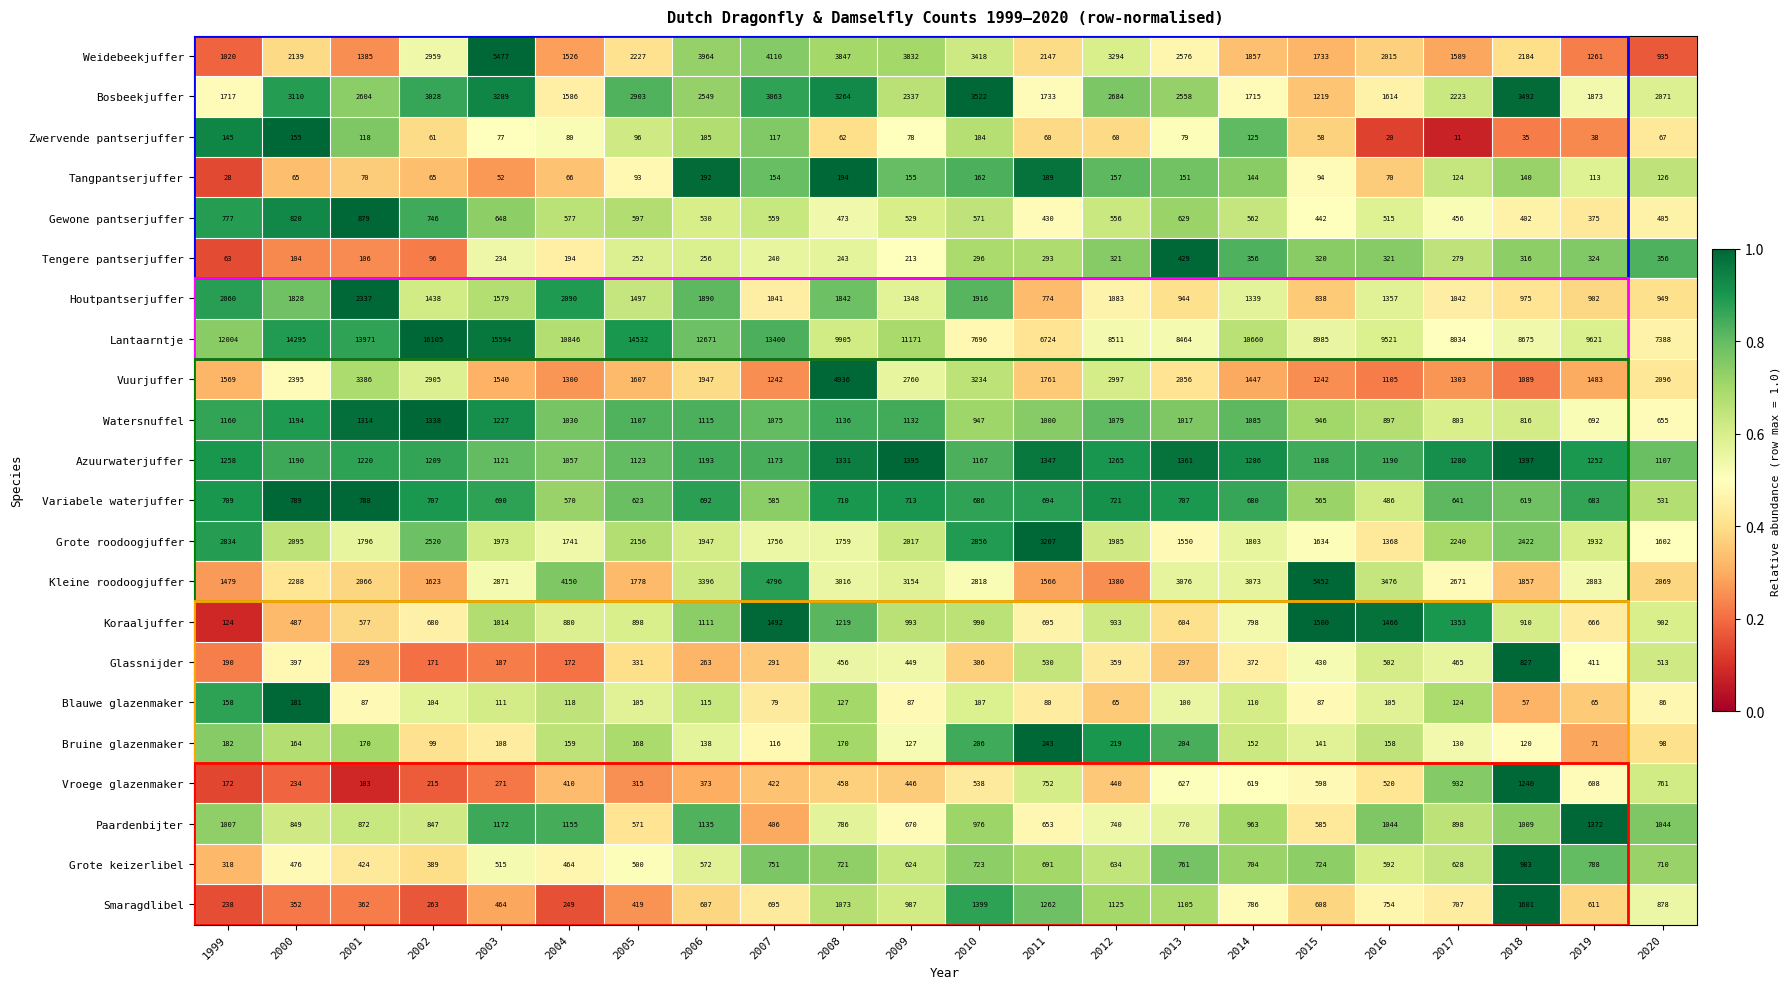

True or false: Tengere pantserjuffer has a value of 240 at 2007.

True